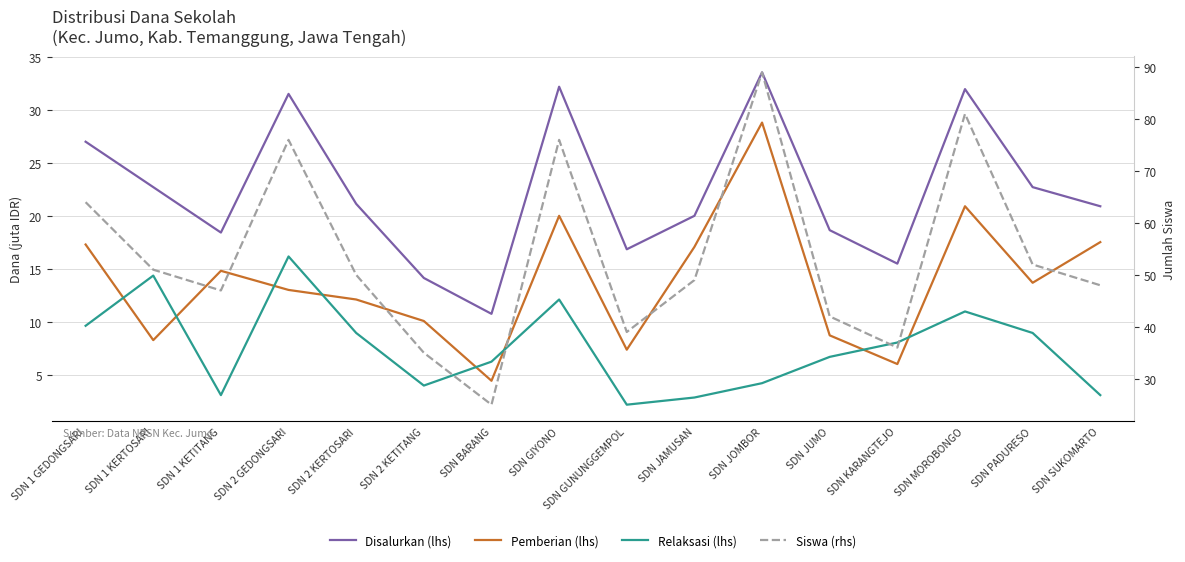

How many interior local peaks does the Siswa (rhs) series have?

4